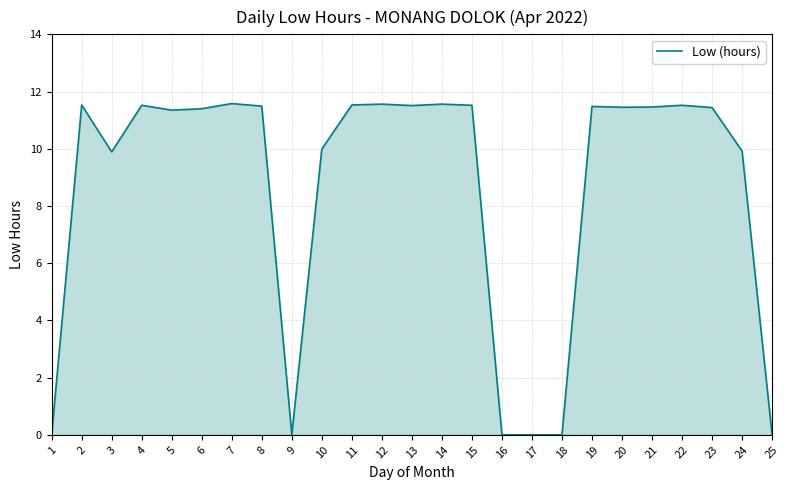

At which category does the data reach its first local valley?

3